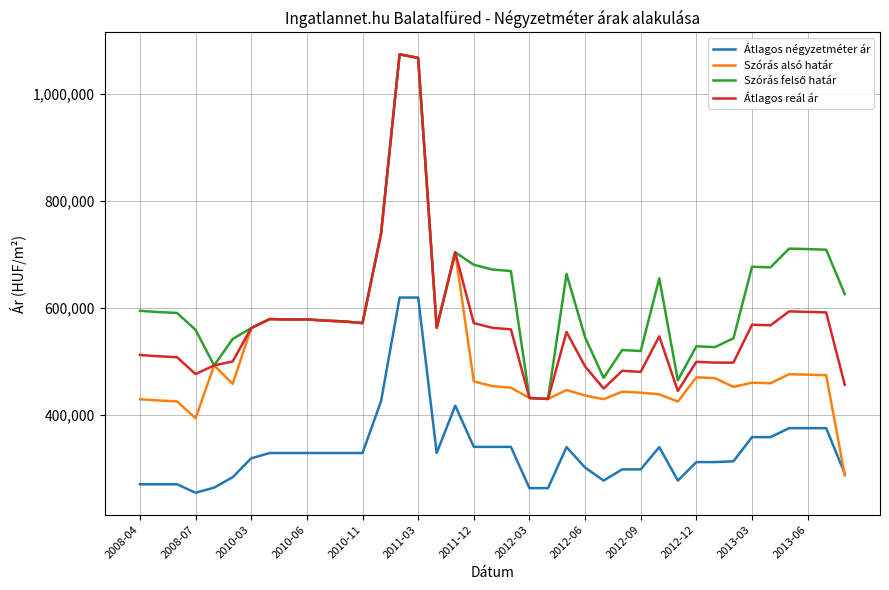

Which series has the widest spread of values?

Szórás alsó határ